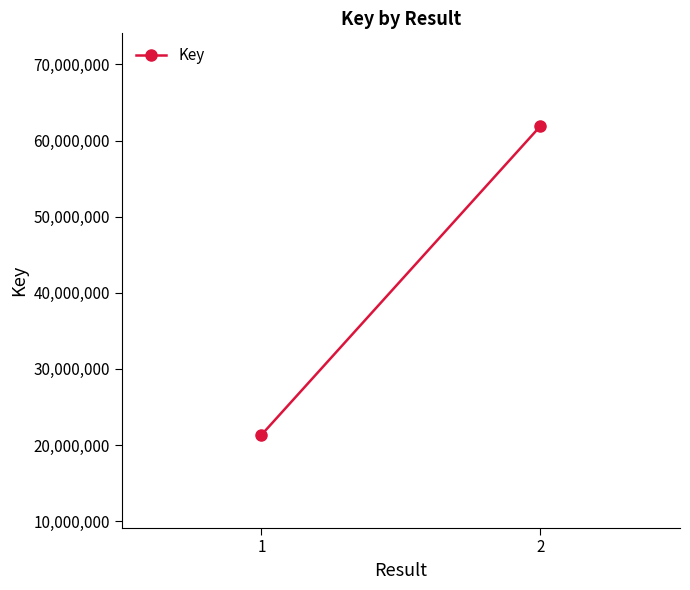

Reading right to left, list all the values displayed in this chart.

61904032	21320501